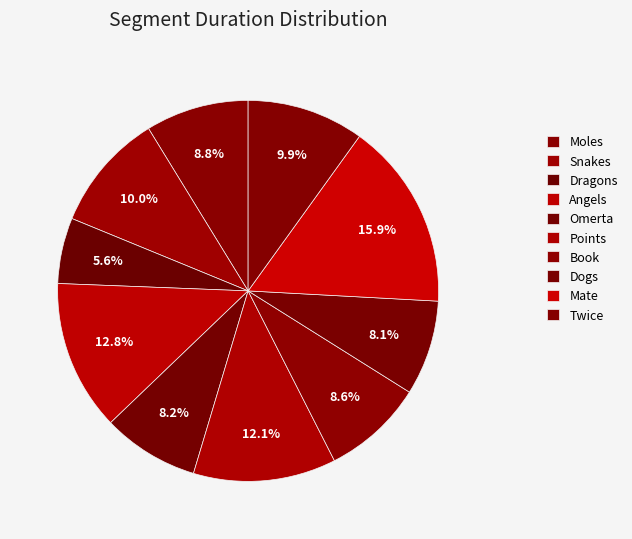

To the nearest percent, what is the difference between the largest and smallest slice percentages?

10%